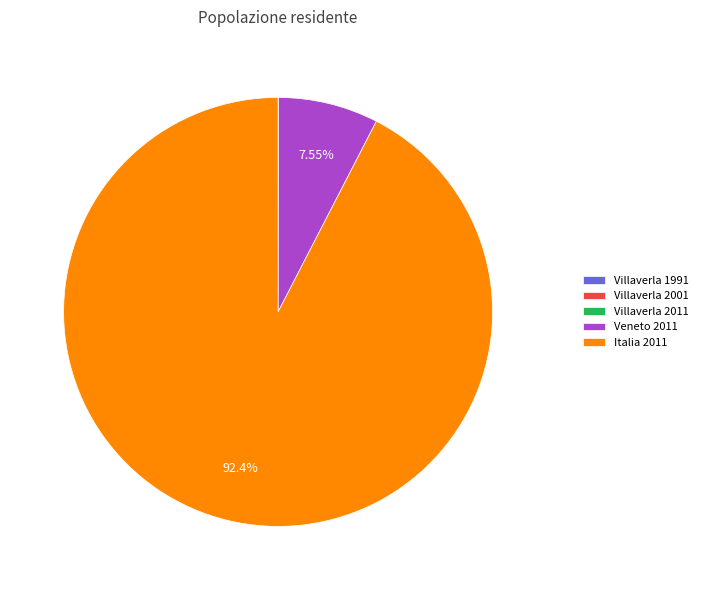

What is the largest slice in the pie chart?

Italia 2011